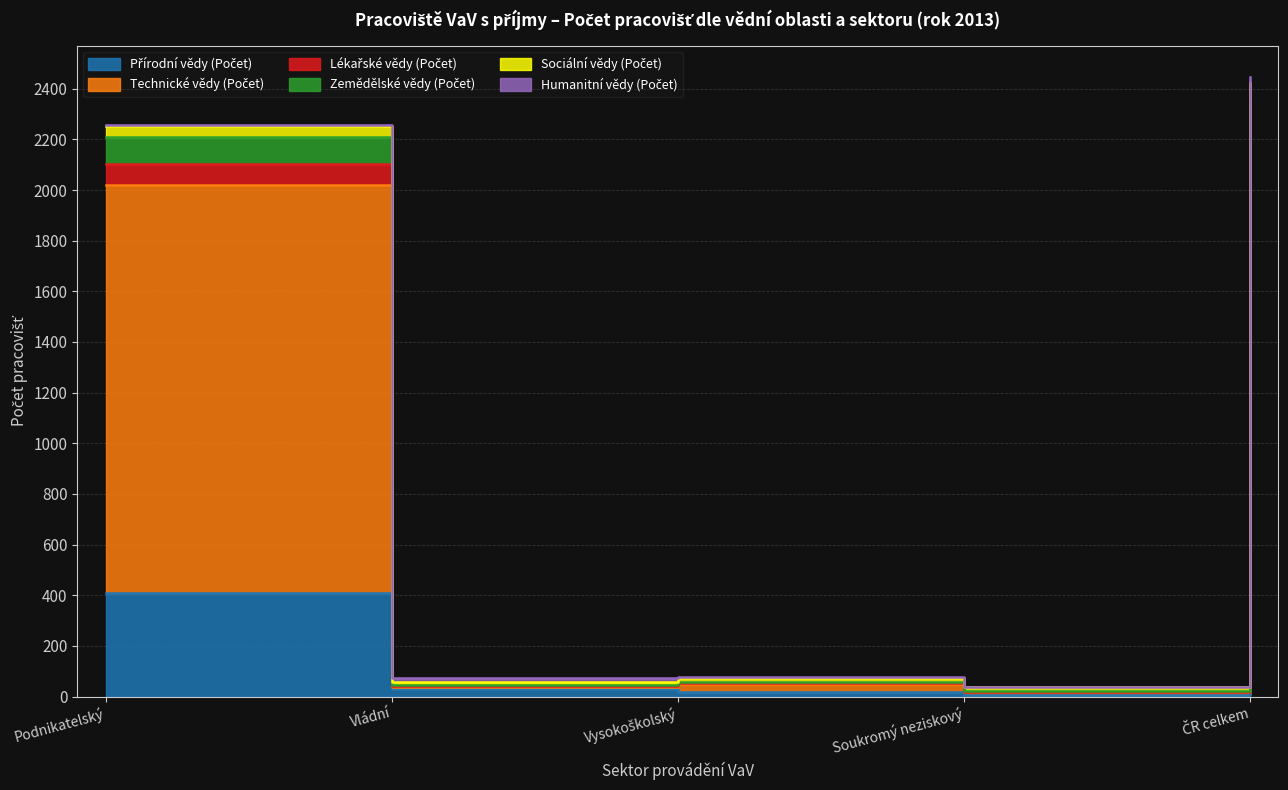

Which series has the largest range (max minus min)?

Lékařské vědy (Počet)